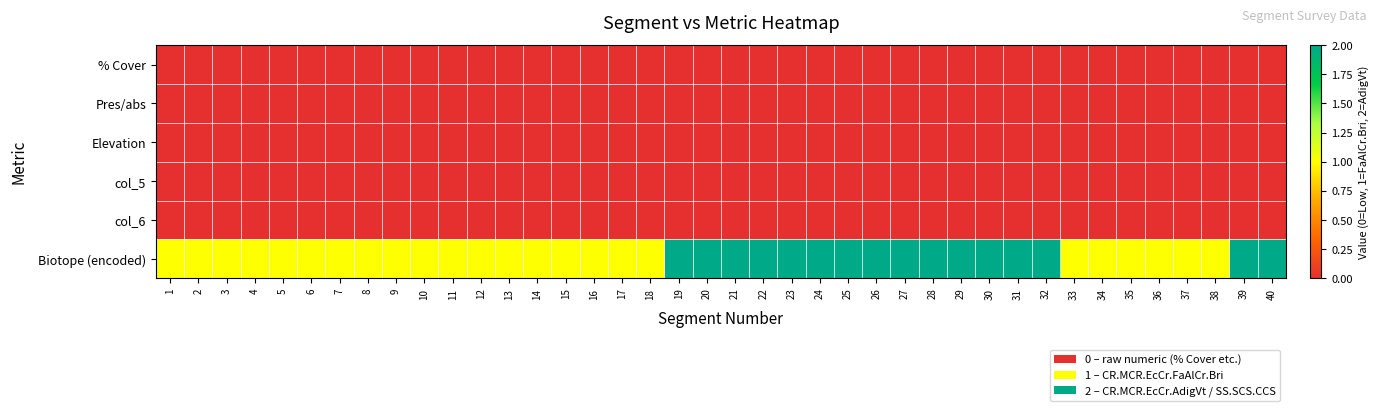

Which series has the largest range (max minus min)?

Biotope (encoded)